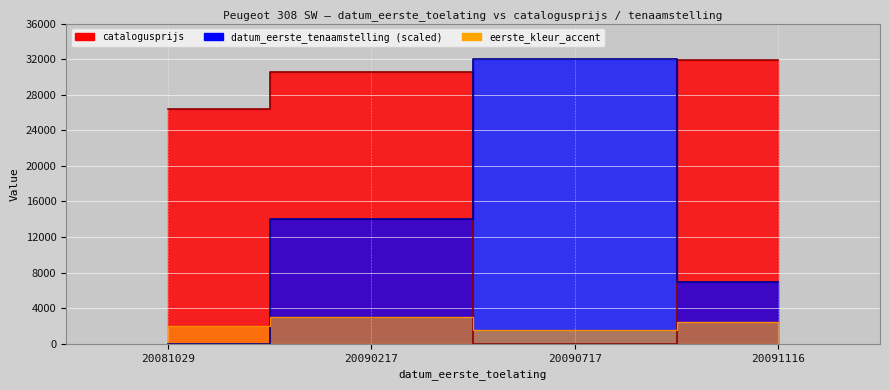

After their last crossing, which series has the higher values: datum_eerste_tenaamstelling or catalogusprijs?

catalogusprijs